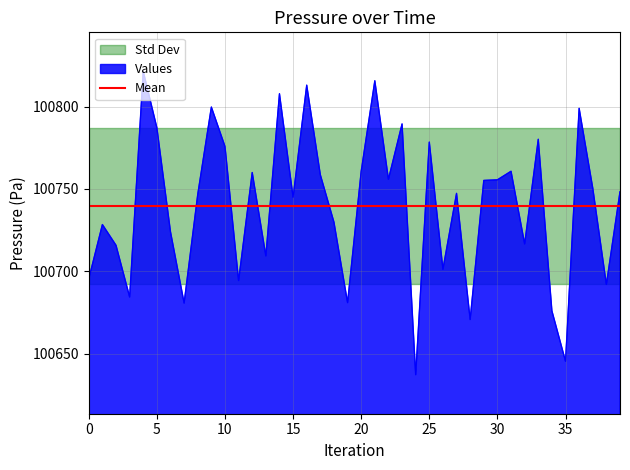

Is it true that the value at 39 is 172191.5?

False